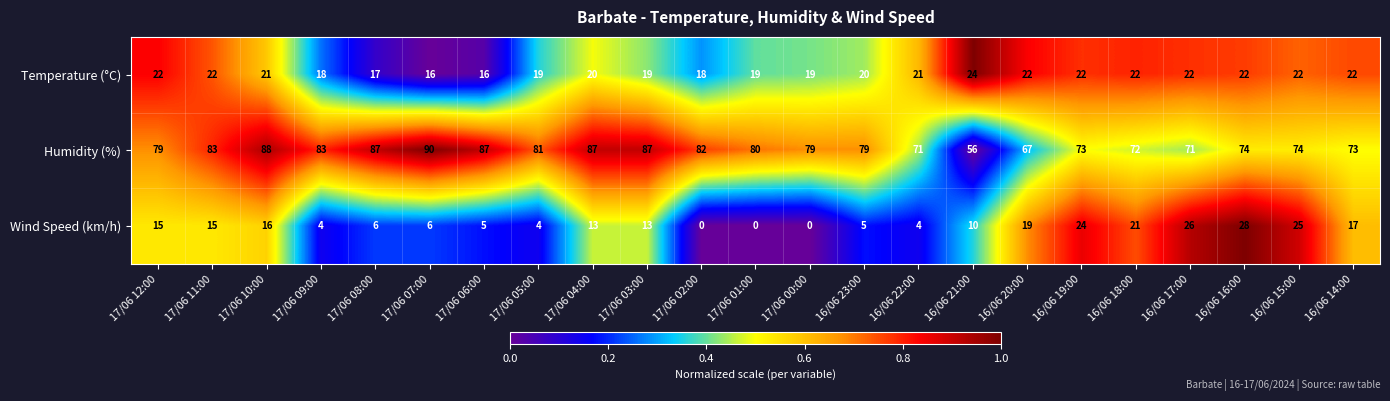

Which series has the largest total across all categories?

Humidity (%)